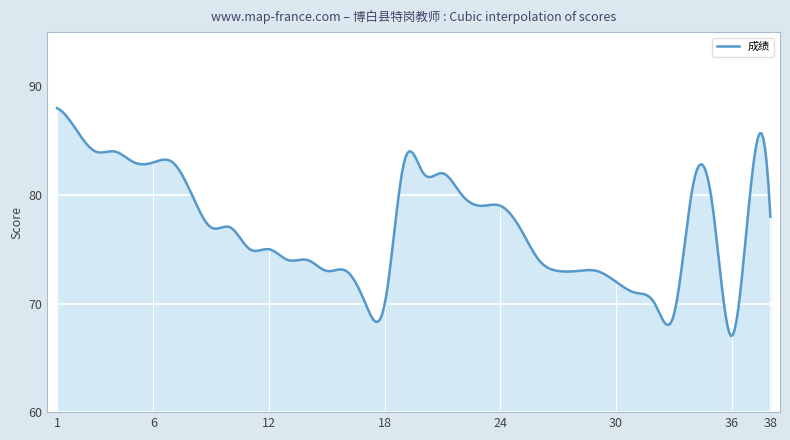

What is the value of the 22nd point from the left?

80